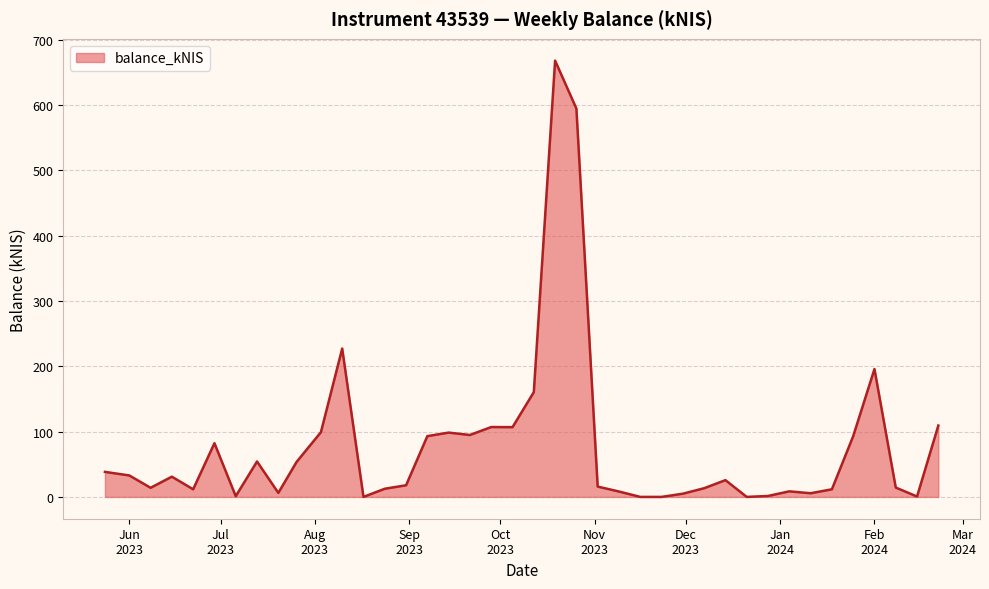

What is the maximum value shown in the chart?

668.2